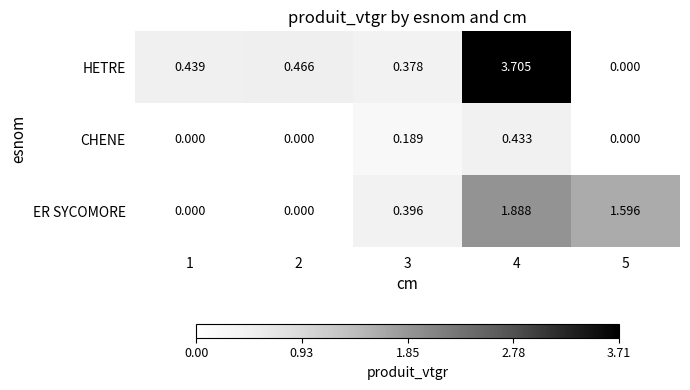

Which series has the largest total across all categories?

HETRE